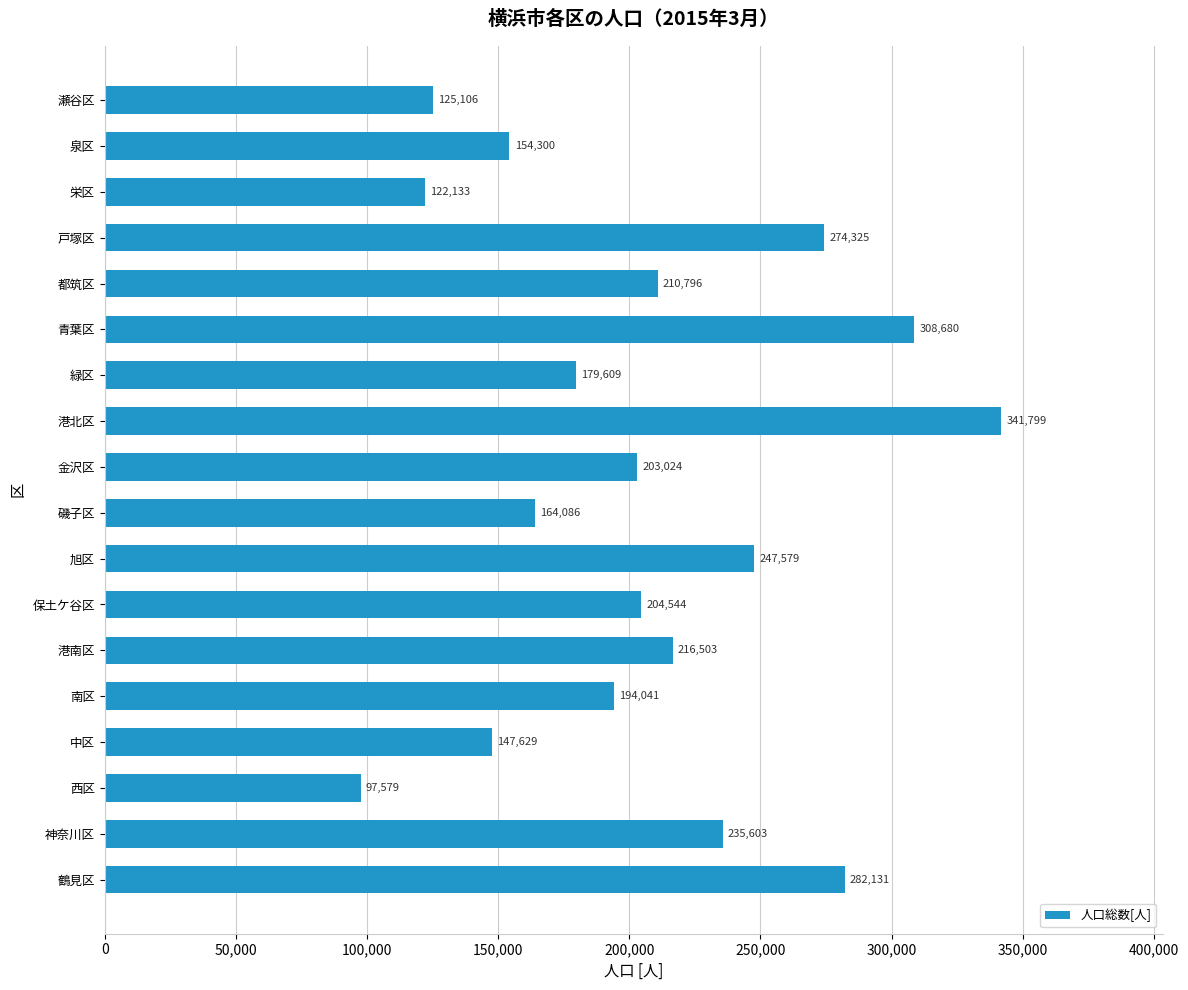

True or false: the data shows 142378 at 保土ケ谷区.

False